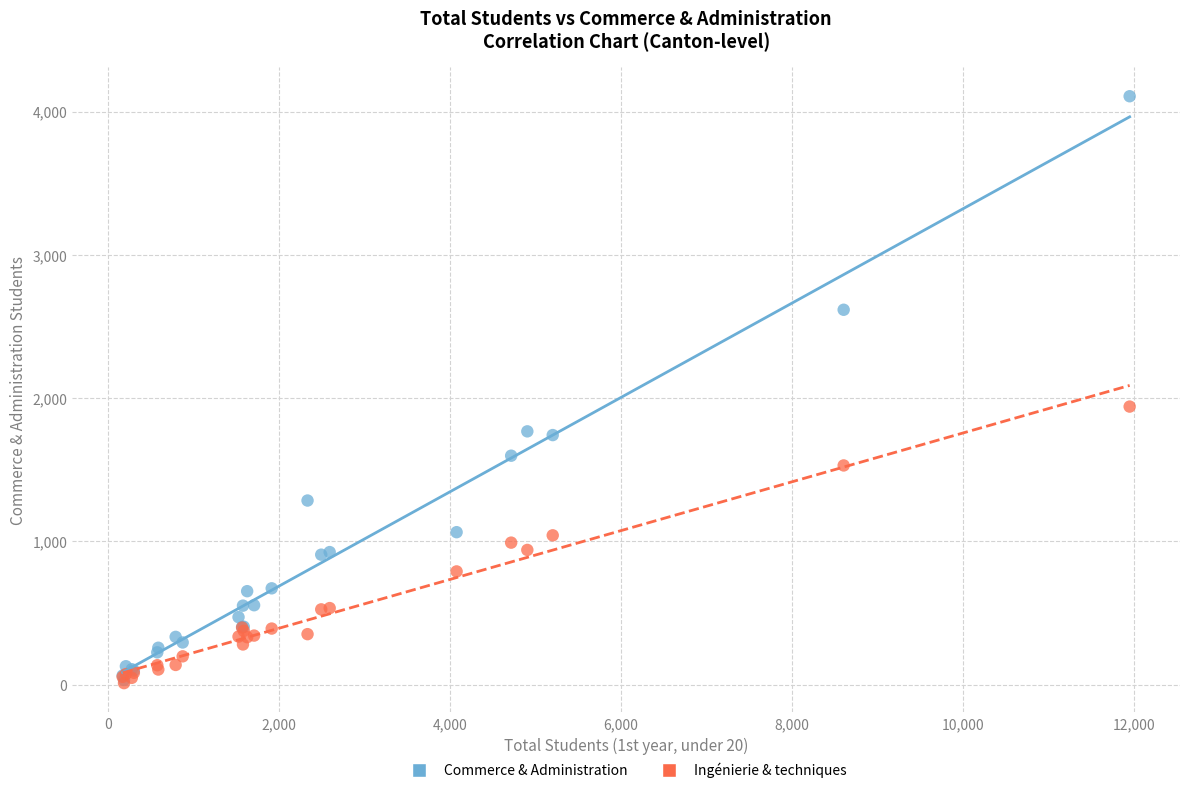

Across all series, what Y value is closest to 2059?

1941